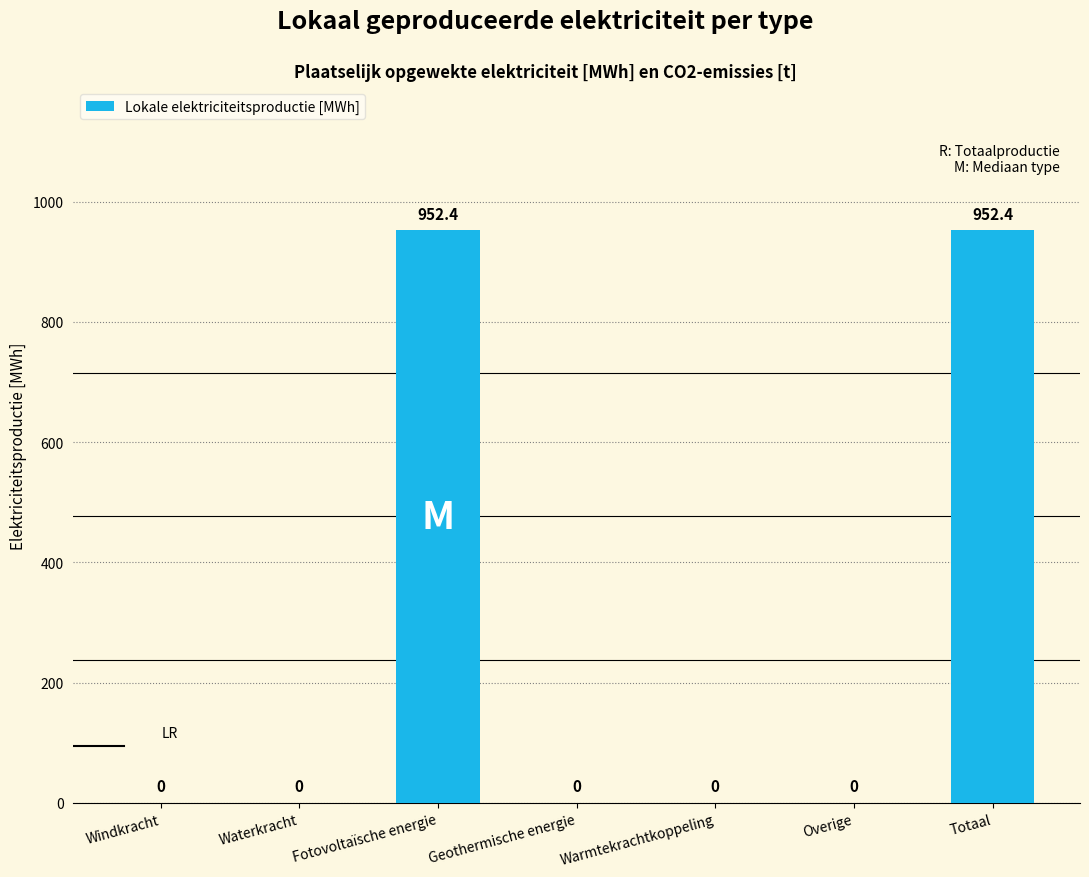

What is the average value?

272.1